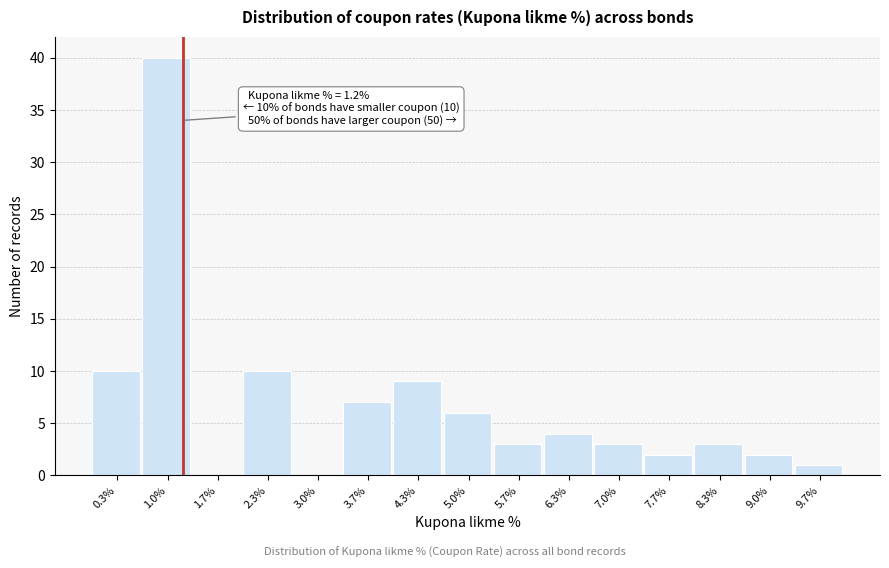

Over which range of the x-axis is the bar tallest?

0.7 to 1.3